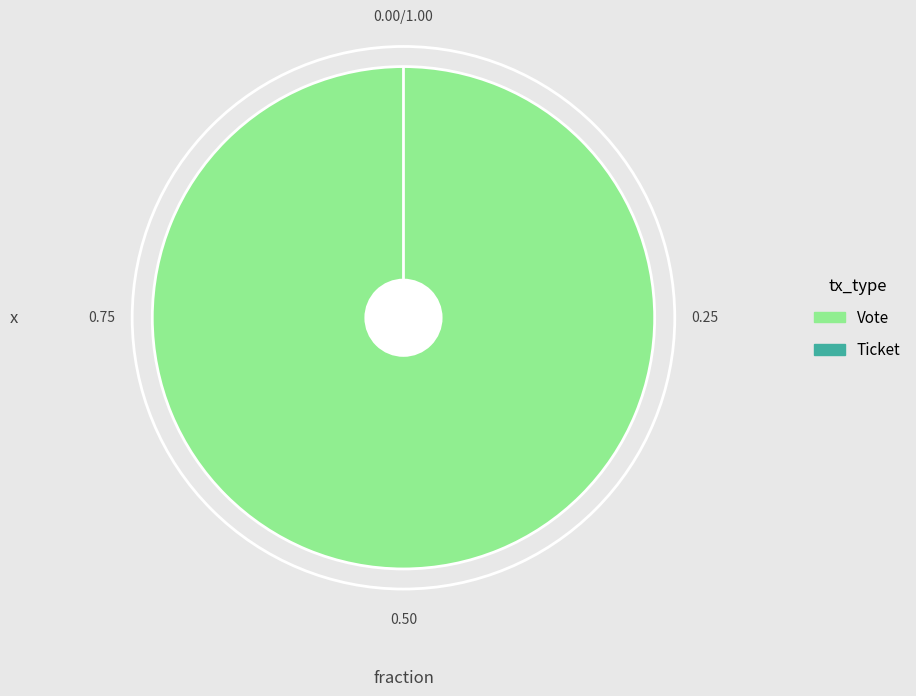

Is the sum of Vote and Ticket greater than half?

Yes